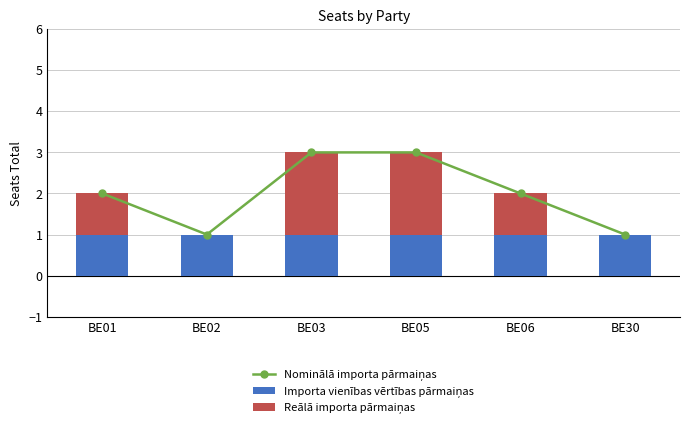

What is the difference between the highest and lowest values at BE06?

1